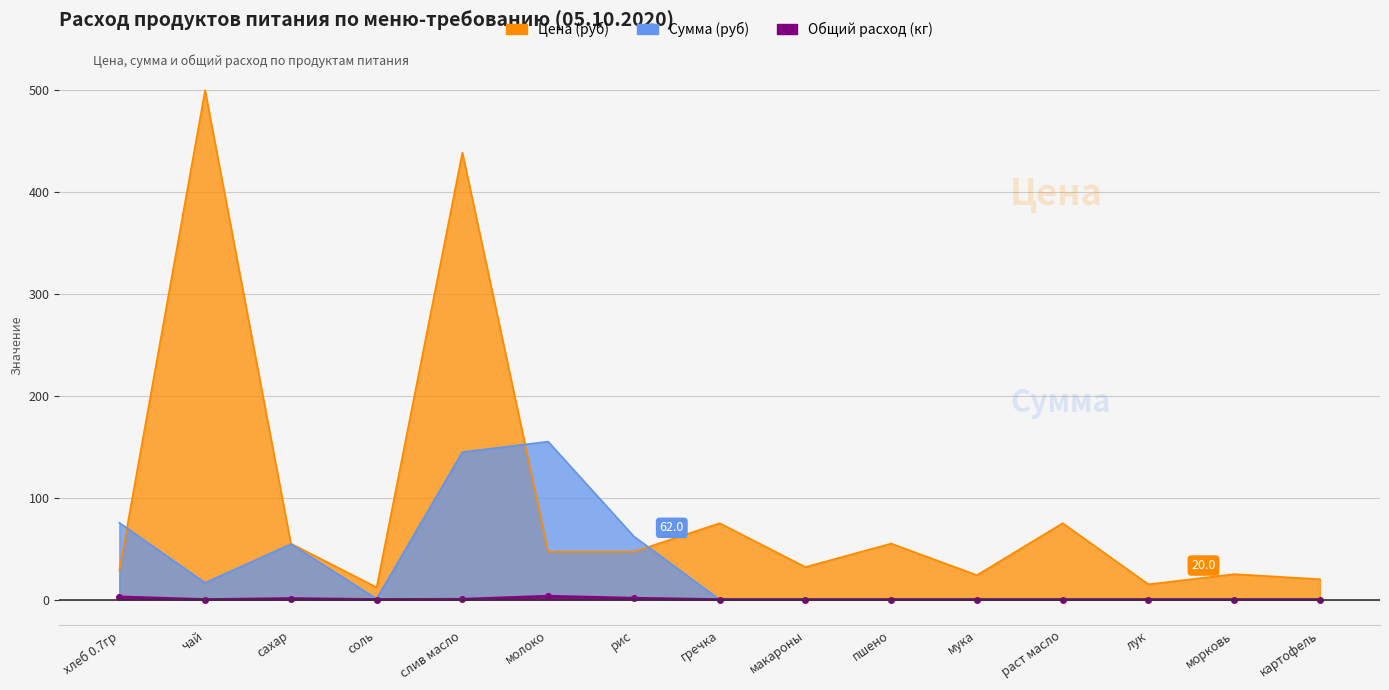

What is the sum of all Сумма (руб) values?

509.1